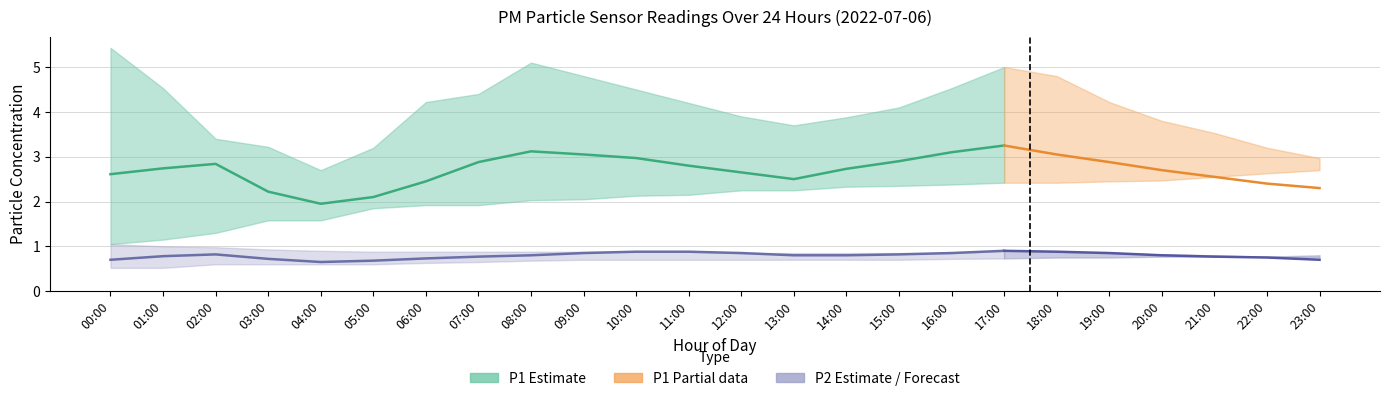

True or false: P2_upper and P1_lower intersect in this chart.

False